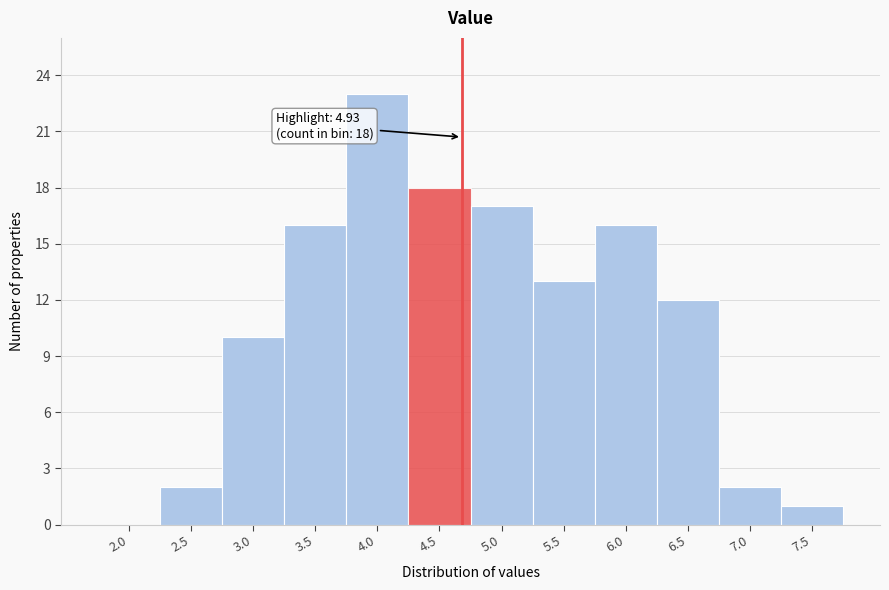

Reading left to right, transcribe all the data shown in this chart.

2.0=0	2.5=2	3.0=10	3.5=16	4.0=23	4.5=18	5.0=17	5.5=13	6.0=16	6.5=12	7.0=2	7.5=1